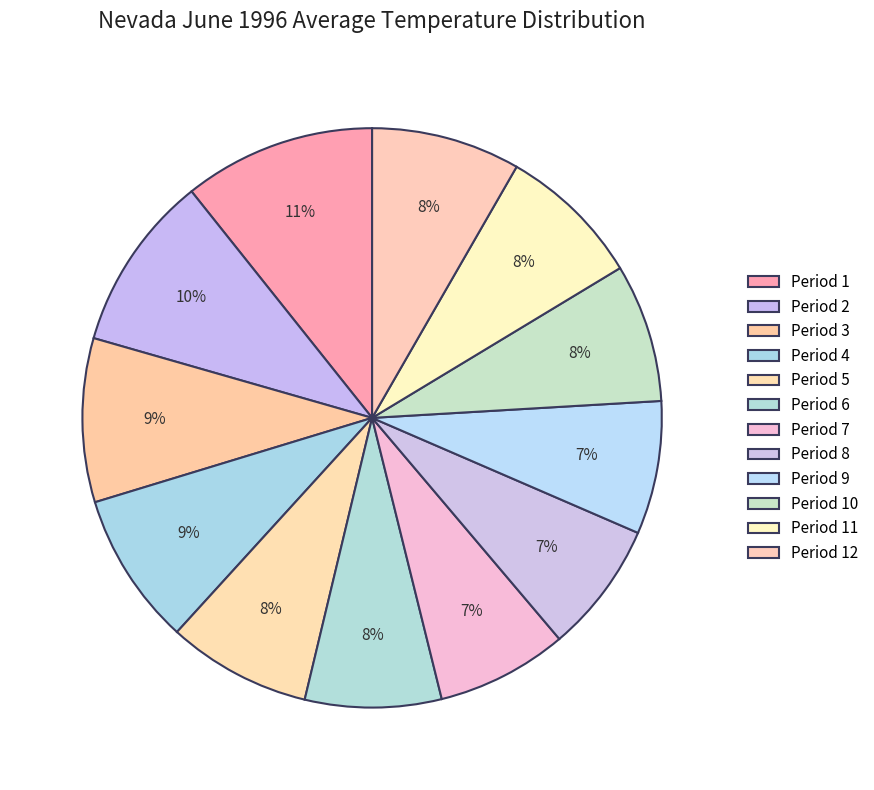

Is Period 2 the majority of the pie?

No